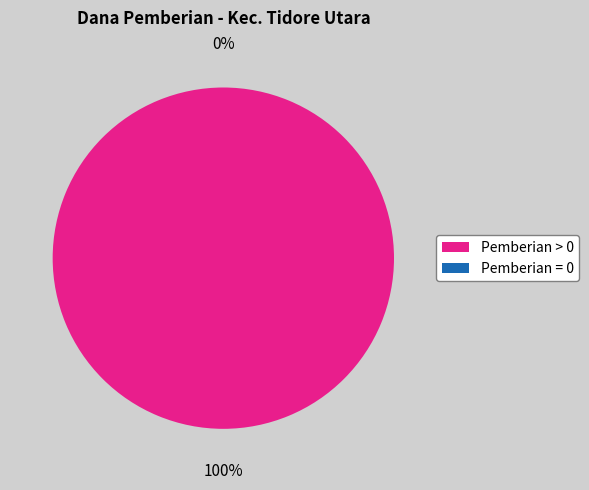

Which category has the biggest portion of the pie?

SD NEGERI RUM